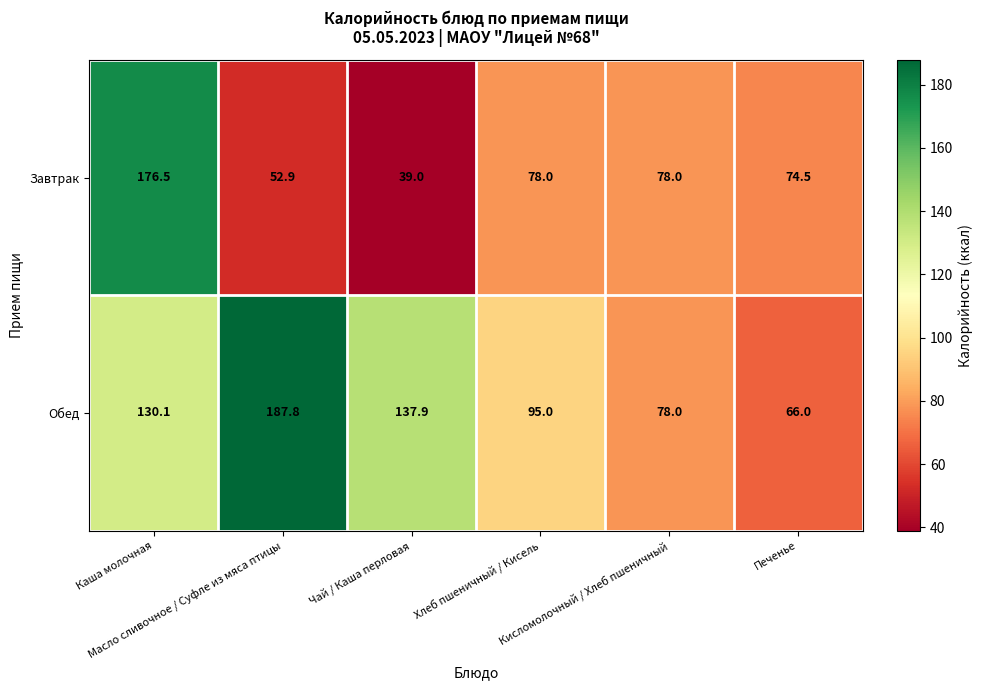

Which series has the largest total across all categories?

Обед